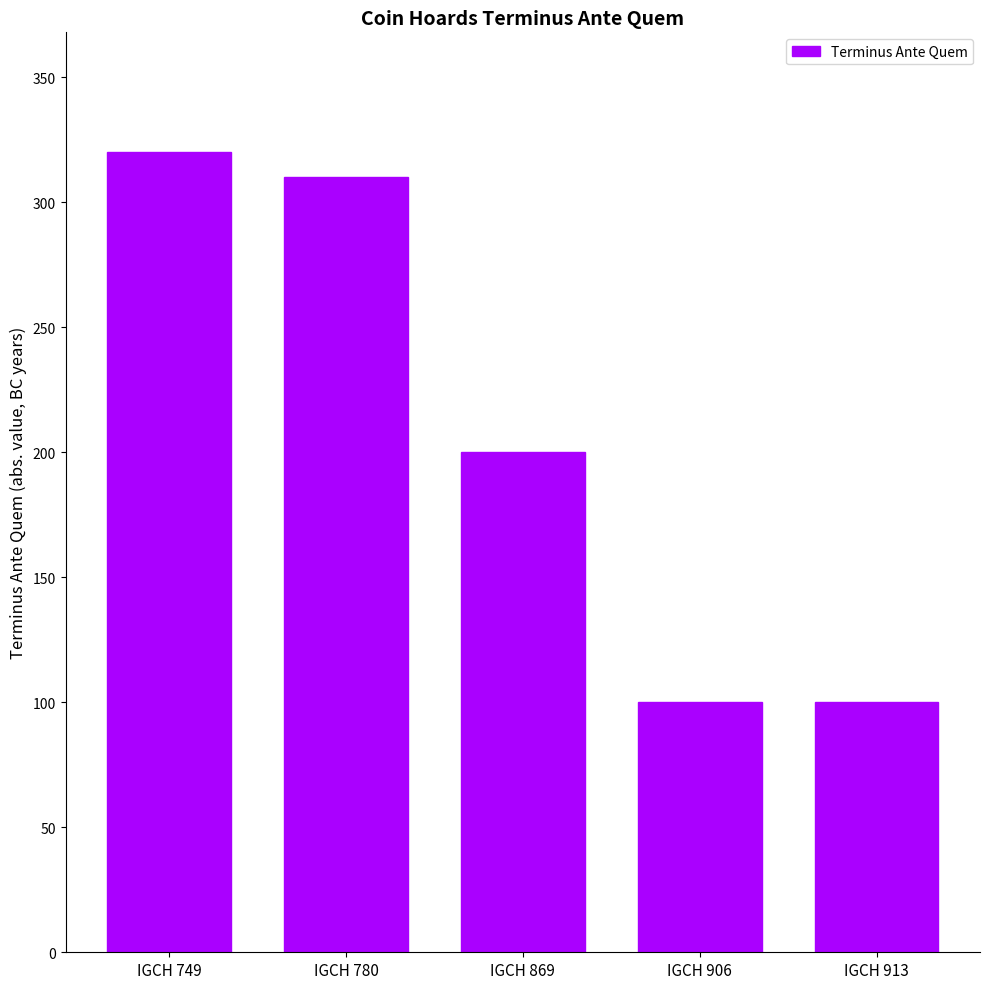

Where is the data nearest to the value 210?

IGCH 869